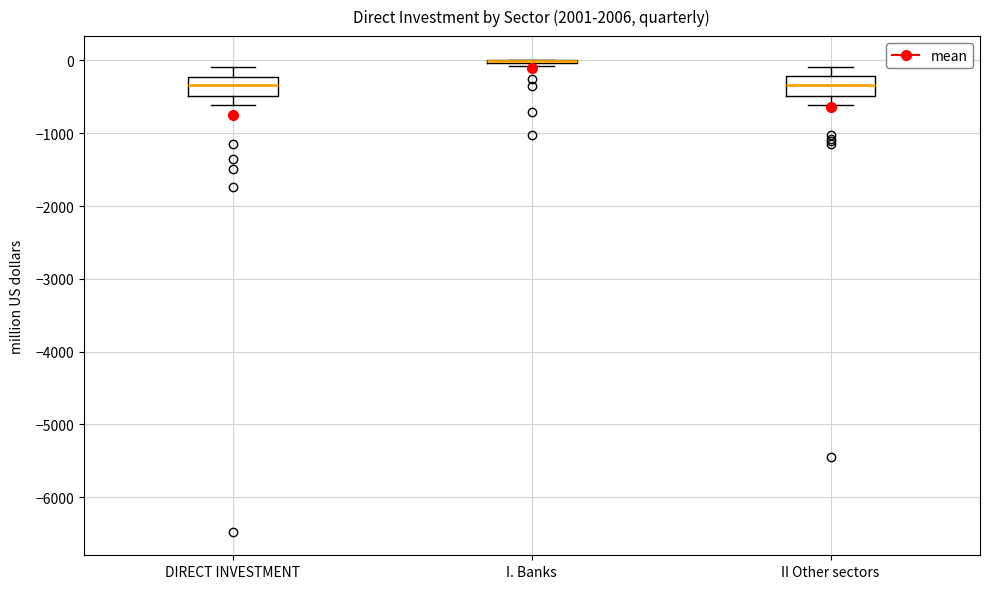

Reading left to right, read every box against the y-axis: the position of its median line, the range the box covers, and the ends of its whiskers. The values are not printed on the chart, so give them approximately, as read against the axis.

DIRECT INVESTMENT: median -300, box -500 to -200, whiskers -600 to -100
I. Banks: box collapsed to a line at 0, whiskers -100 to 0
II Other sectors: median -300, box -500 to -200, whiskers -600 to -100